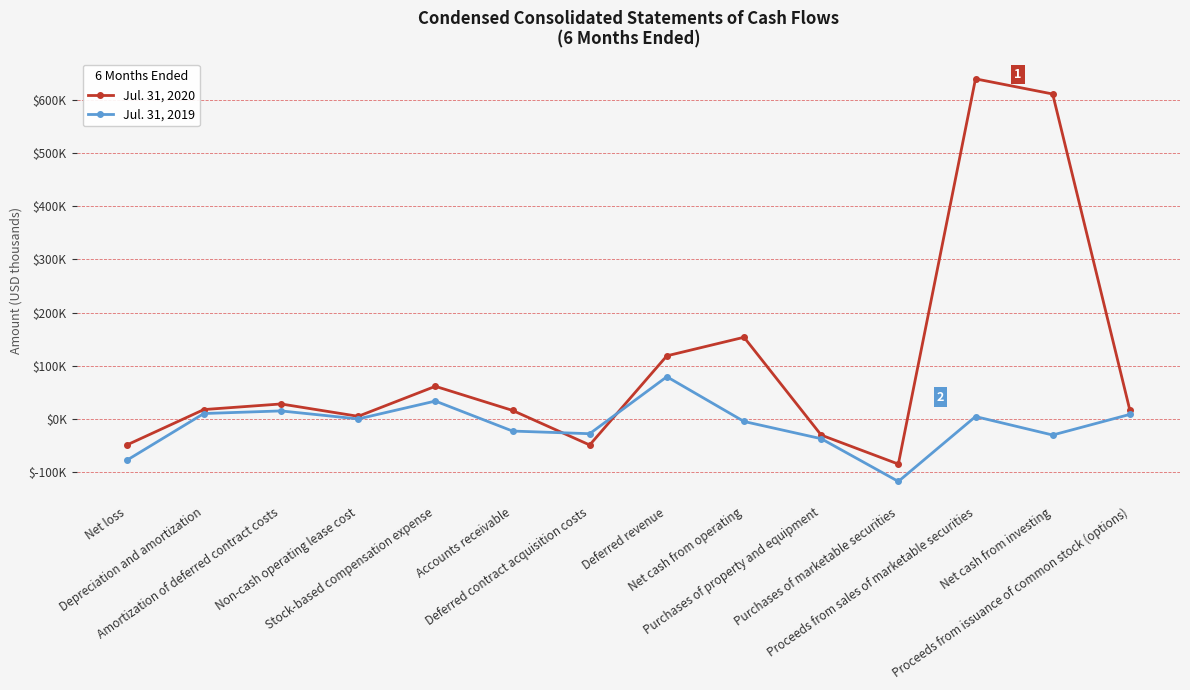

After their last crossing, which series has the higher values: Jul. 31, 2020 or Jul. 31, 2019?

Jul. 31, 2020